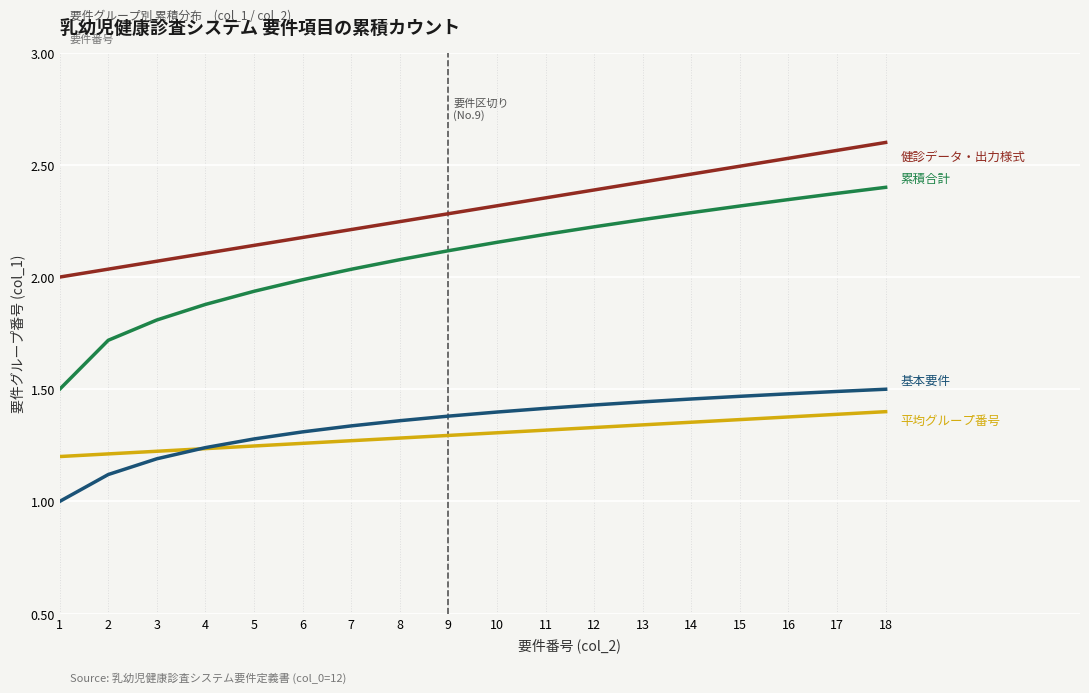

What is the total value across all series at 9?

7.1